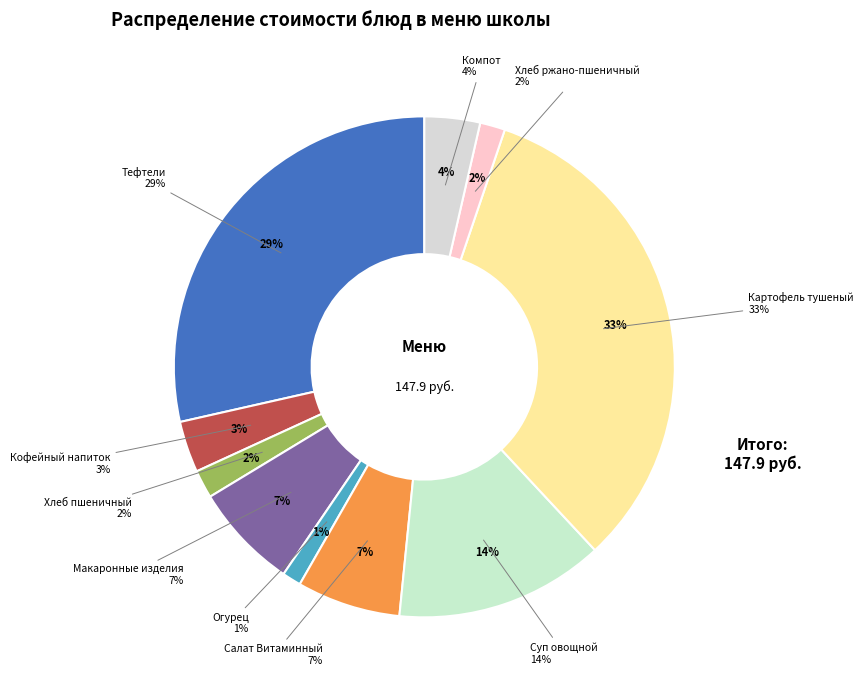

What is the change in value from Салат Витаминный to Картофель тушеный?

+38.7